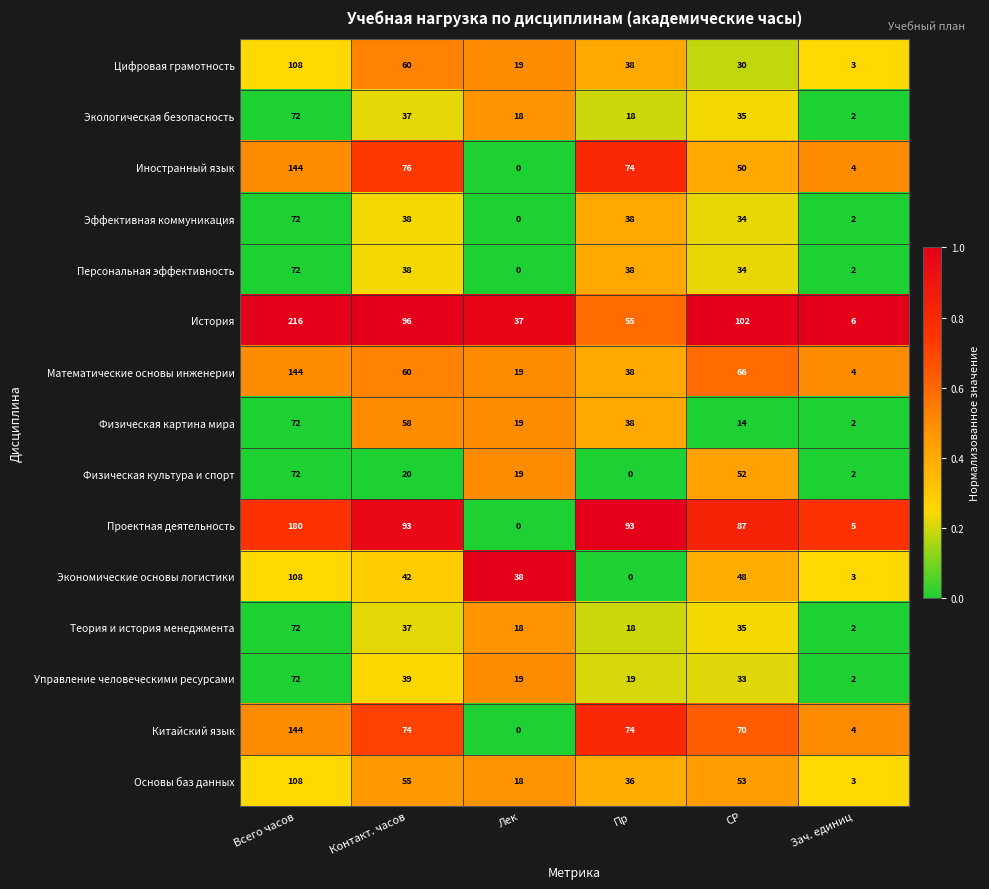

What is the difference between the maximum and second lowest values in the Эффективная коммуникация series?

70